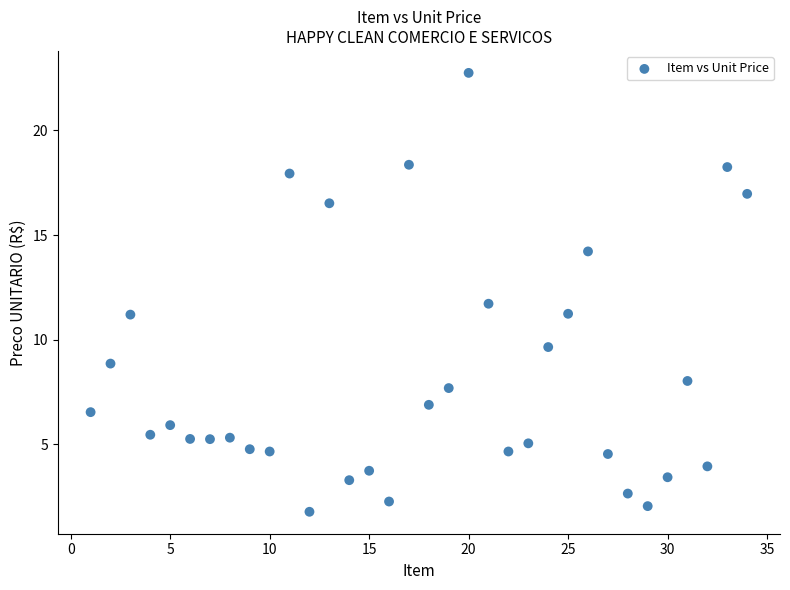

What is the range of X values (max minus min)?

33.0